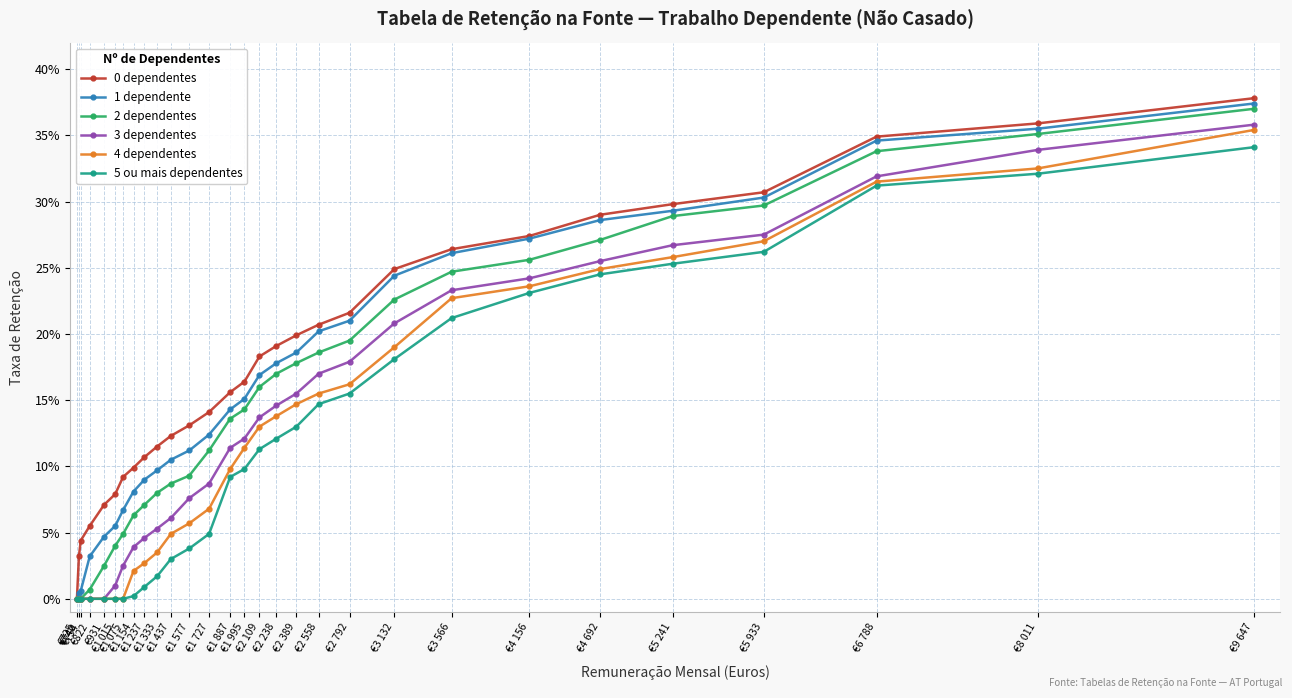

Which series has the largest total across all categories?

0 dependentes